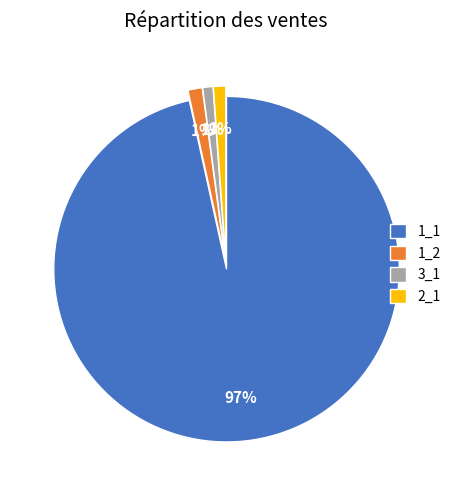

Is it true that 2_1 is 1% of the pie?

True